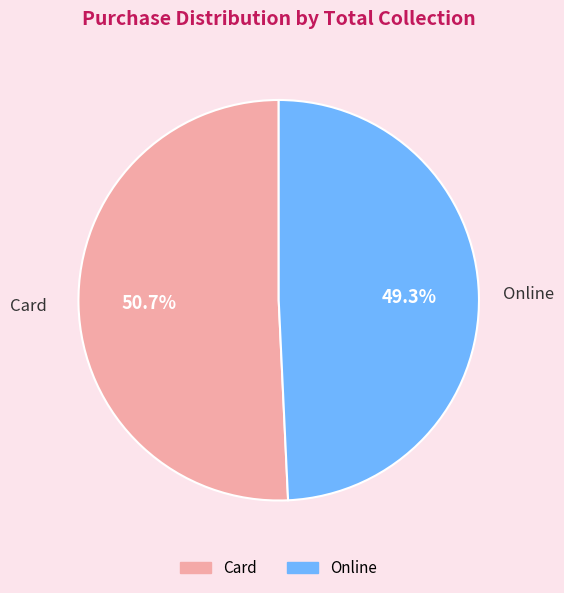

What percentage is NOT represented by Online?

50.7%